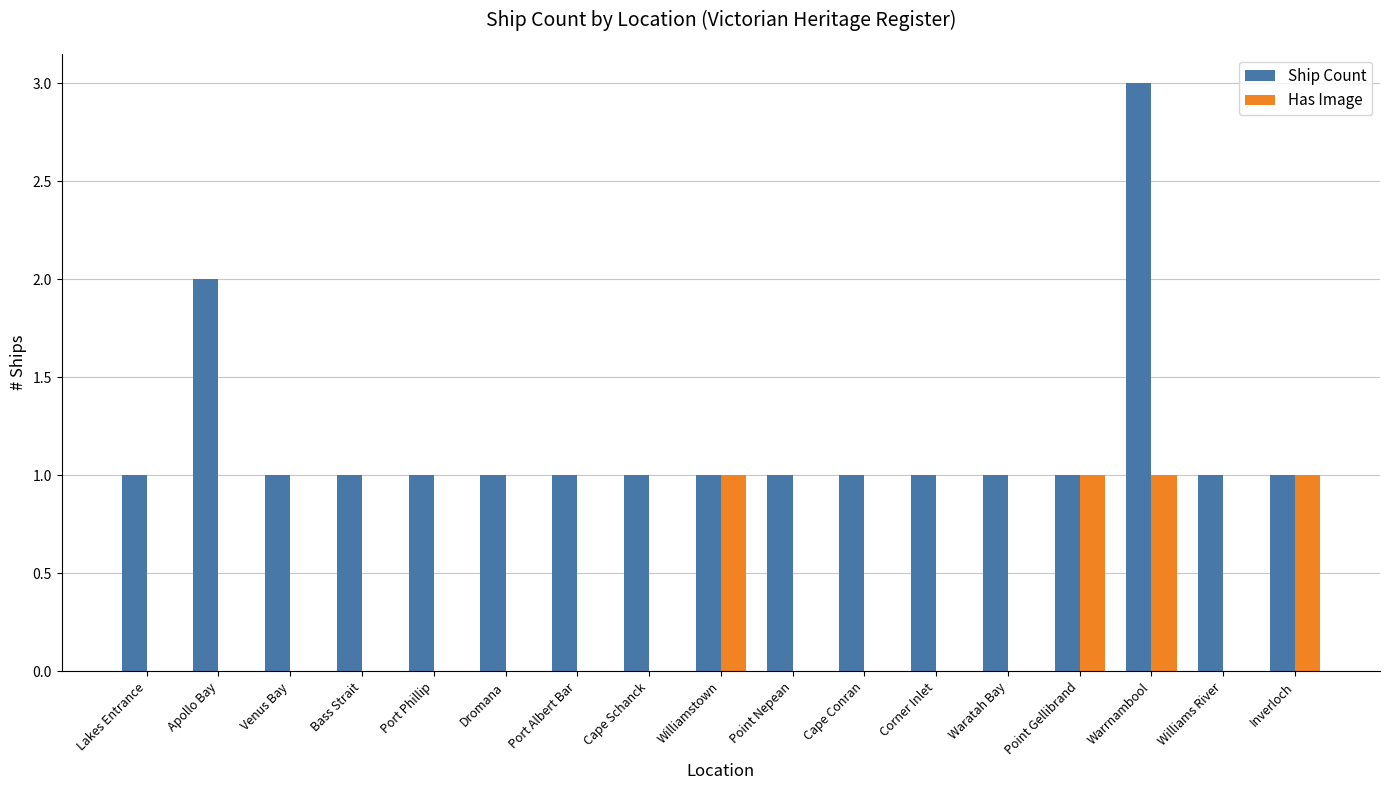

Reading left to right, list all the values displayed in this chart.

Ship Count: Lakes Entrance=1	Apollo Bay=2	Venus Bay=1	Bass Strait=1	Port Phillip=1	Dromana=1	Port Albert Bar=1	Cape Schanck=1	Williamstown=1	Point Nepean=1	Cape Conran=1	Corner Inlet=1	Waratah Bay=1	Point Gellibrand=1	Warrnambool=3	Williams River=1	Inverloch=1
Has Image: Lakes Entrance=0	Apollo Bay=0	Venus Bay=0	Bass Strait=0	Port Phillip=0	Dromana=0	Port Albert Bar=0	Cape Schanck=0	Williamstown=1	Point Nepean=0	Cape Conran=0	Corner Inlet=0	Waratah Bay=0	Point Gellibrand=1	Warrnambool=1	Williams River=0	Inverloch=1